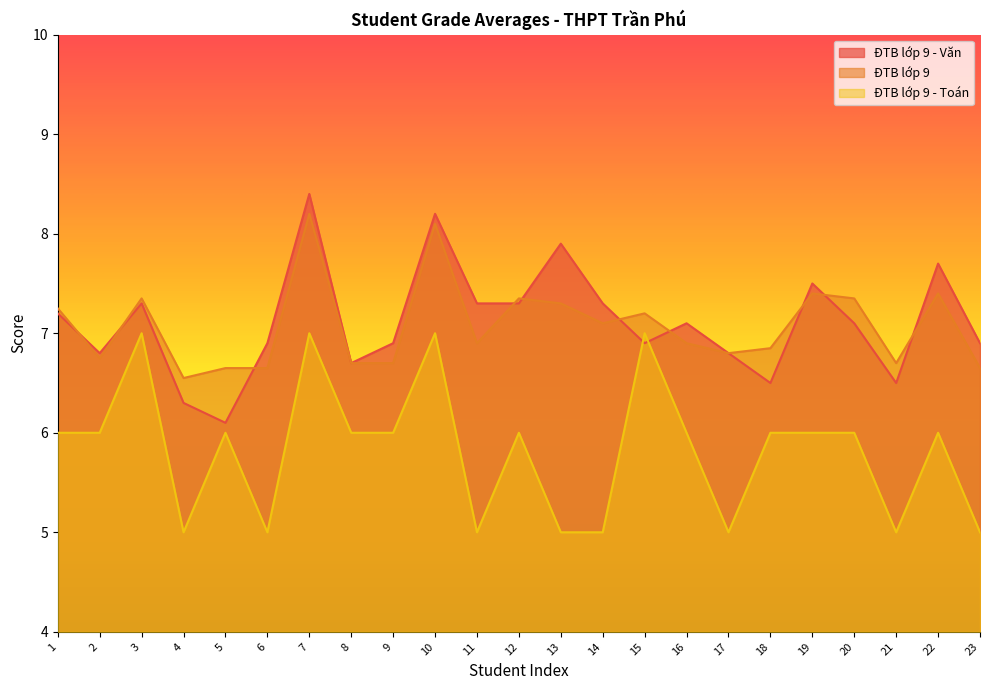

Reading right to left, list all the values displayed in this chart.

ĐTB lớp 9 - Văn: 6.9	7.7	6.5	7.1	7.5	6.5	6.8	7.1	6.9	7.3	7.9	7.3	7.3	8.2	6.9	6.7	8.4	6.9	6.1	6.3	7.3	6.8	7.2
ĐTB lớp 9: 6.7	7.4	6.7	7.3	7.4	6.8	6.8	6.9	7.2	7.1	7.3	7.3	6.9	8.1	6.7	6.7	8.2	6.7	6.7	6.5	7.3	6.8	7.2
ĐTB lớp 9 - Toán: 5.0	6.0	5.0	6.0	6.0	6.0	5.0	6.0	7.0	5.0	5.0	6.0	5.0	7.0	6.0	6.0	7.0	5.0	6.0	5.0	7.0	6.0	6.0